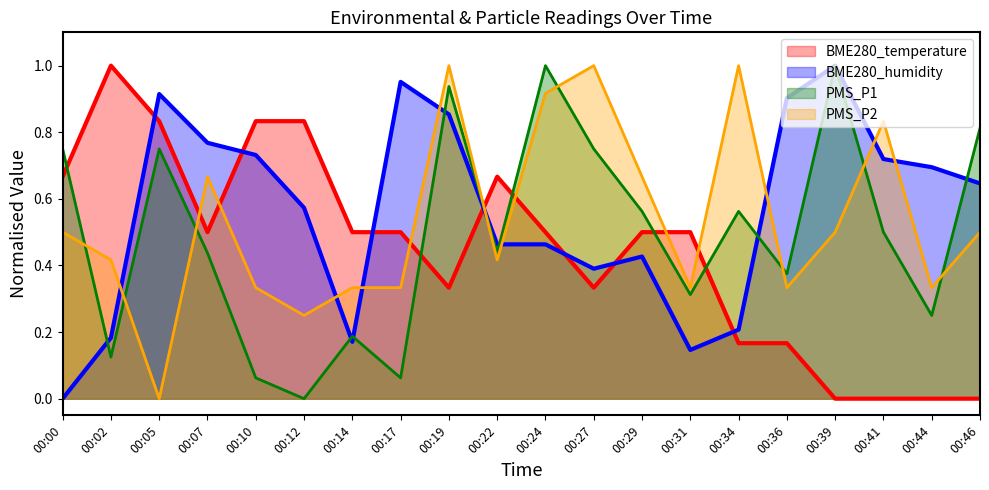

In PMS_P2, how many points are lower than both neighbors (excluding endpoints)?

6